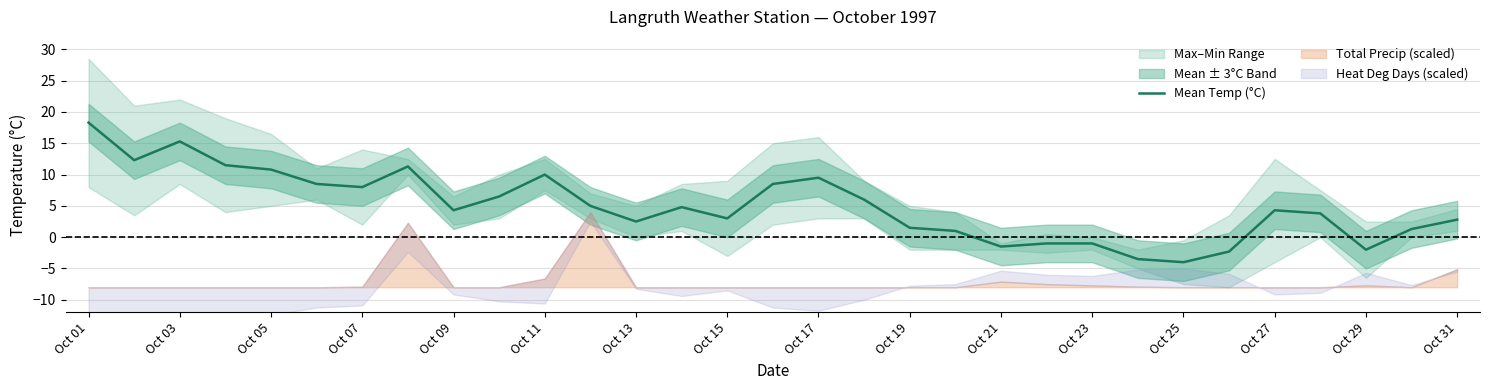

Does the chart have visible grid lines?

Yes